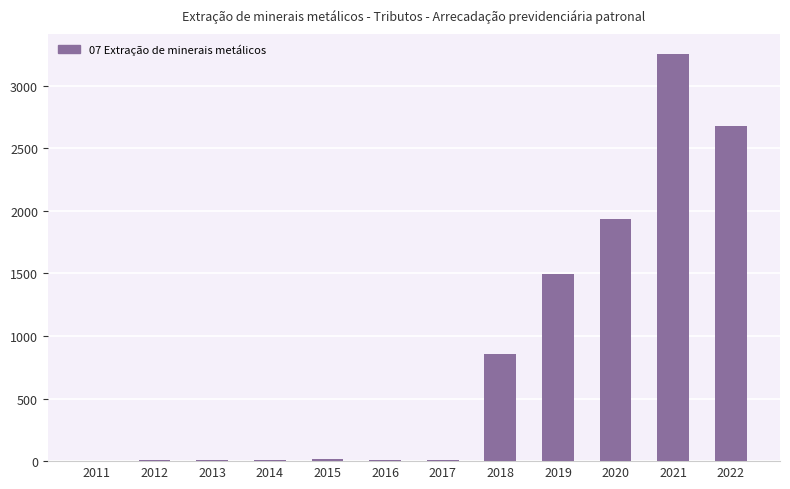

What is the sum of the values at 2021 and 2018?

4105.2